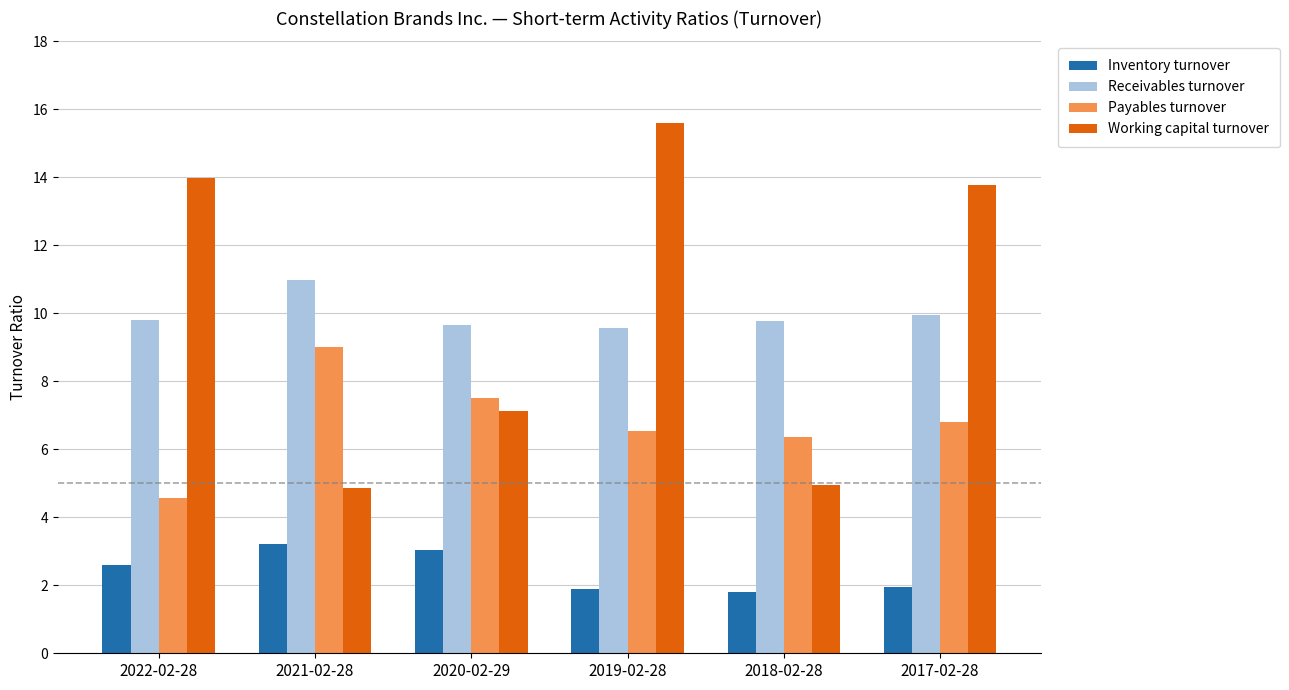

What is the value of the Receivables turnover bar at the 5th from the left?

9.8